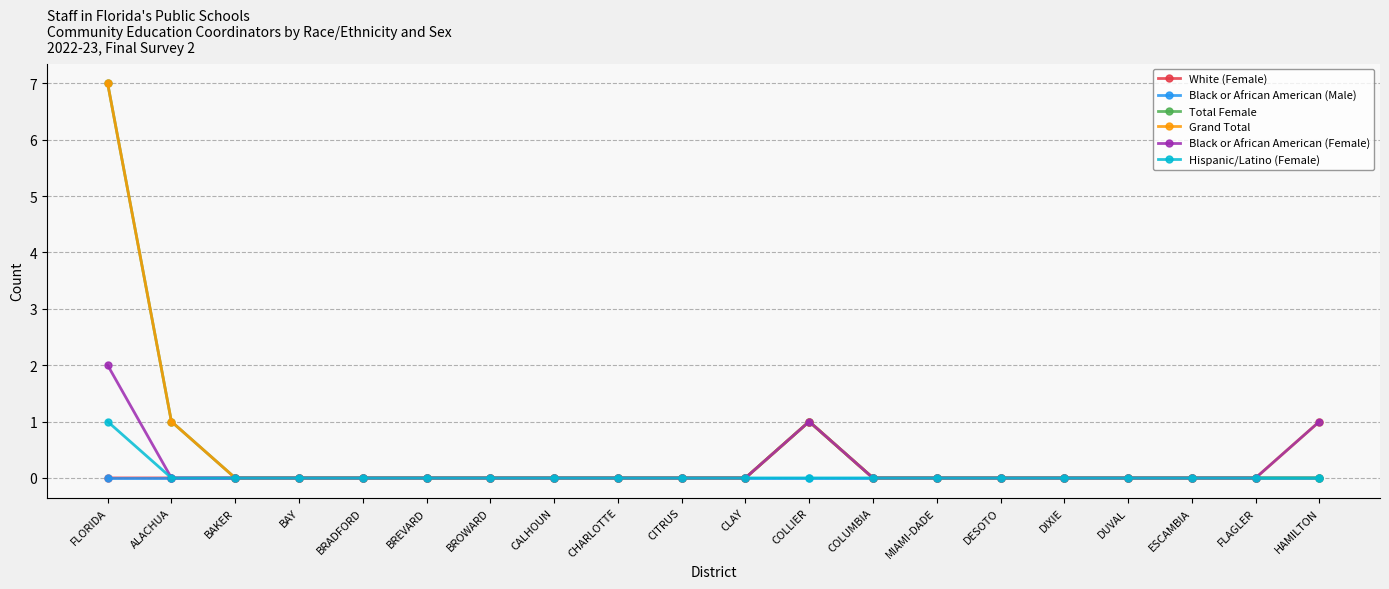

Which category has the highest value across all series?

FLORIDA